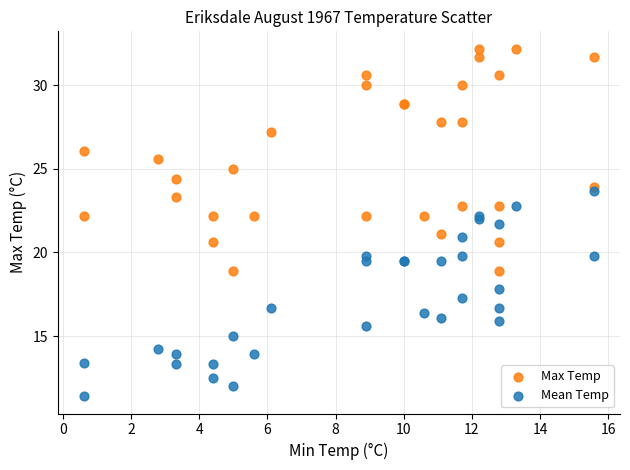

Which series contains the lowest Y value?

Mean Temp